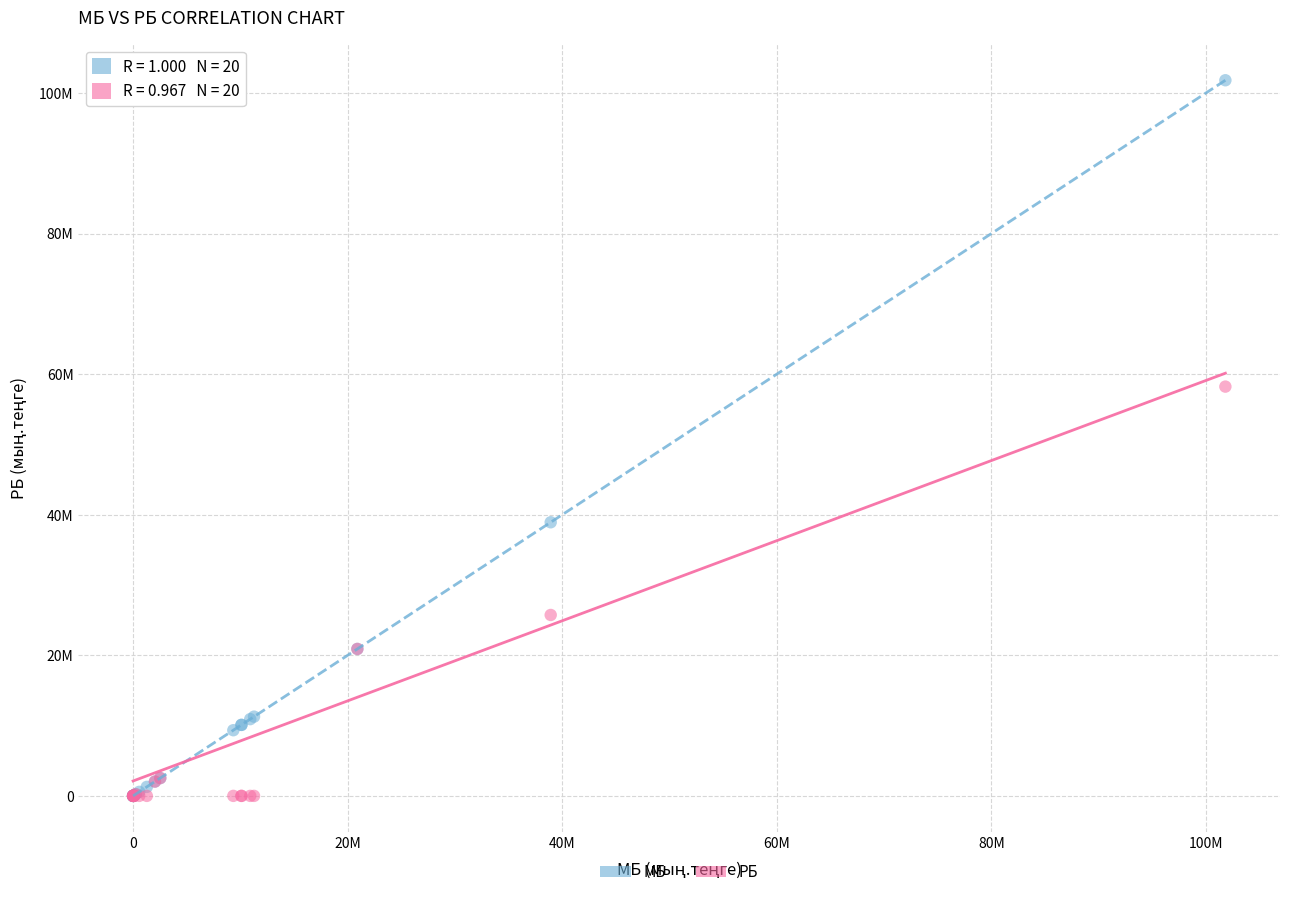

What are all the series names shown in the legend?

МБ, РБ